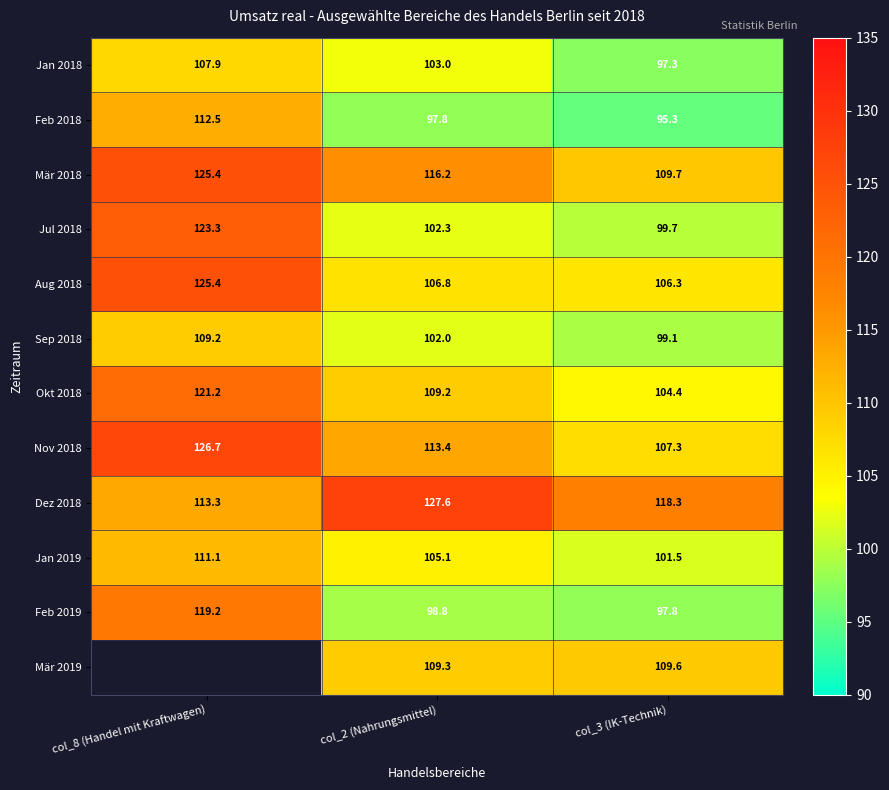

True or false: Jan 2018 has a value of 103.0 at col_2 (Nahrungsmittel).

True